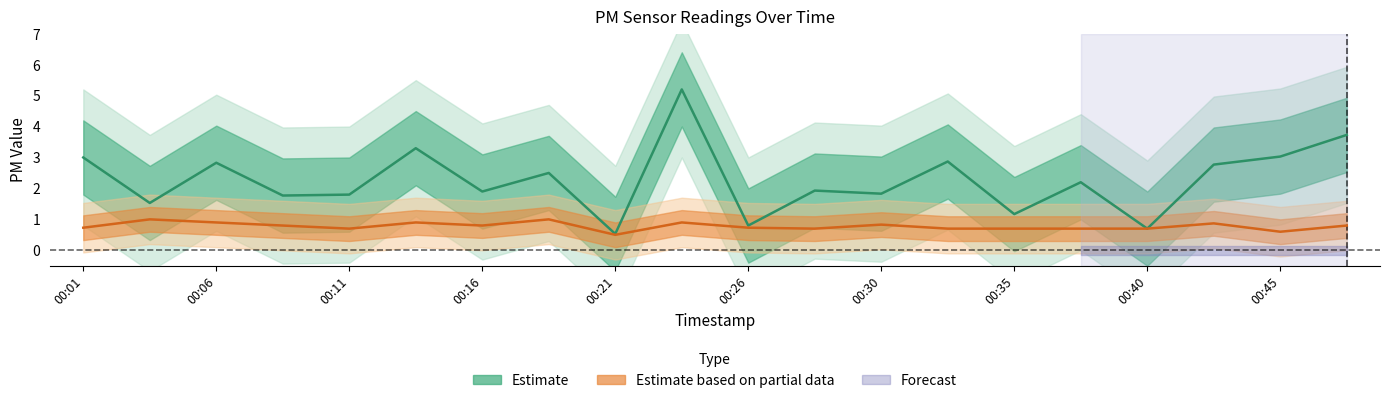

Reading left to right, transcribe all the data shown in this chart.

P1: 00:01=3.0	00:03=1.5	00:06=2.8	00:08=1.8	00:11=1.8	00:13=3.3	00:16=1.9	00:18=2.5	00:21=0.5	00:23=5.2	00:26=0.8	00:28=1.9	00:30=1.8	00:33=2.9	00:35=1.2	00:38=2.2	00:40=0.7	00:43=2.8	00:45=3.0	00:48=3.7
P2: 00:01=0.7	00:03=1.0	00:06=0.9	00:08=0.8	00:11=0.7	00:13=0.9	00:16=0.8	00:18=1.0	00:21=0.5	00:23=0.9	00:26=0.7	00:28=0.7	00:30=0.8	00:33=0.7	00:35=0.7	00:38=0.7	00:40=0.7	00:43=0.9	00:45=0.6	00:48=0.8